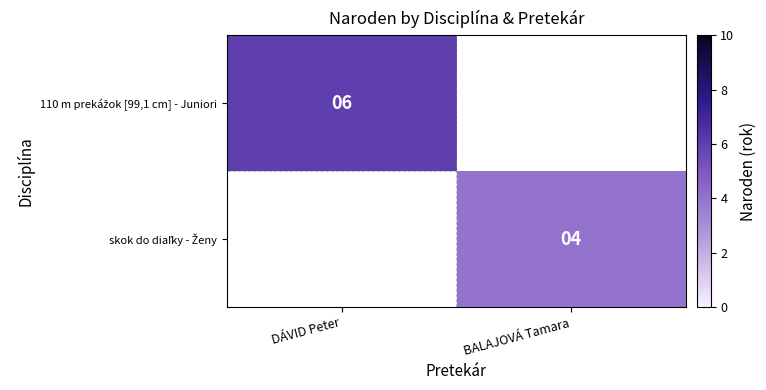

Is the value of 110 m prekážok [99,1 cm] - Juniori at DÁVID Peter greater than the value of skok do diaľky - Ženy at BALAJOVÁ Tamara?

Yes